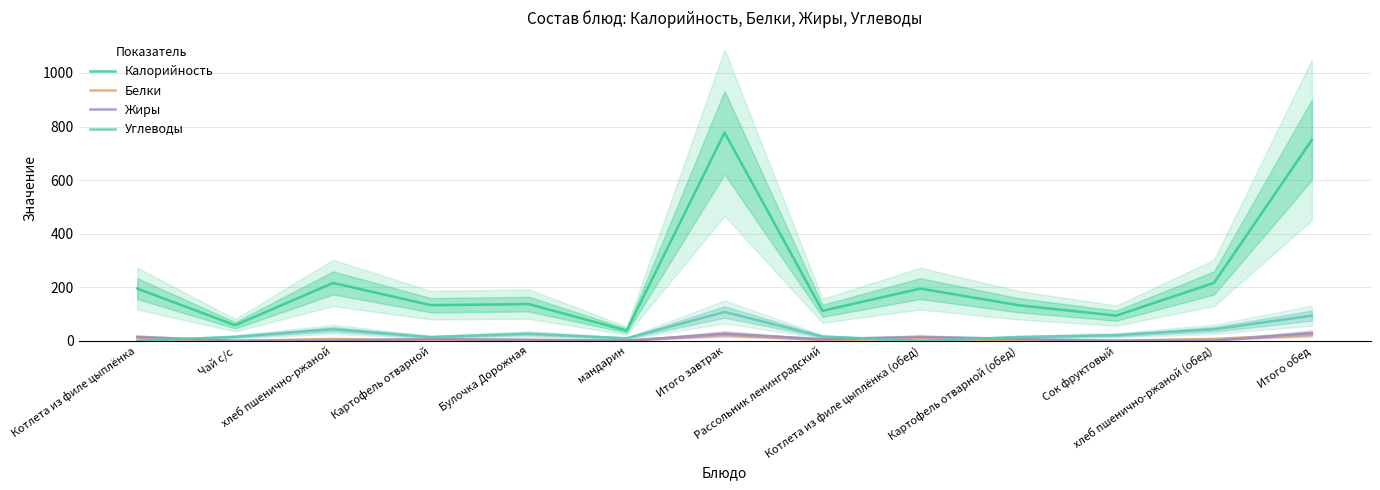

At which category does the chart reach its minimum across all series?

Чай с/с